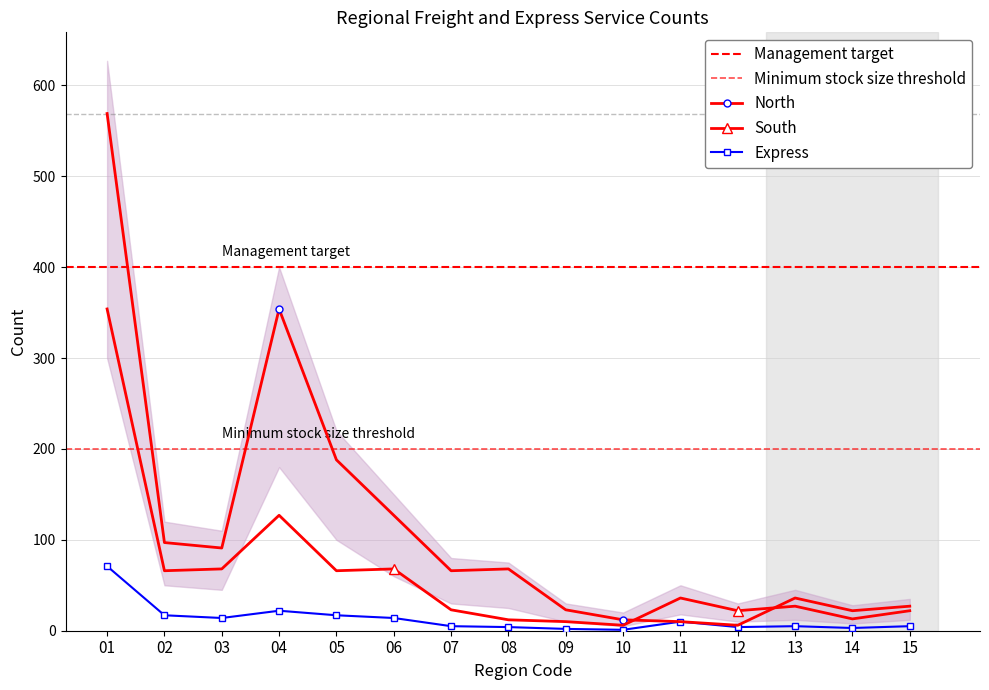

Reading left to right, extract all data points from this chart.

Total count: 01=569	02=97	03=91	04=354	05=188	06=127	07=66	08=68	09=23	10=12	11=10	12=6	13=36	14=22	15=27
Freight count: 01=354	02=66	03=68	04=127	05=66	06=68	07=23	08=12	09=10	10=6	11=36	12=22	13=27	14=13	15=22
Express count: 01=71	02=17	03=14	04=22	05=17	06=14	07=5	08=4	09=2	10=1	11=10	12=4	13=5	14=3	15=5